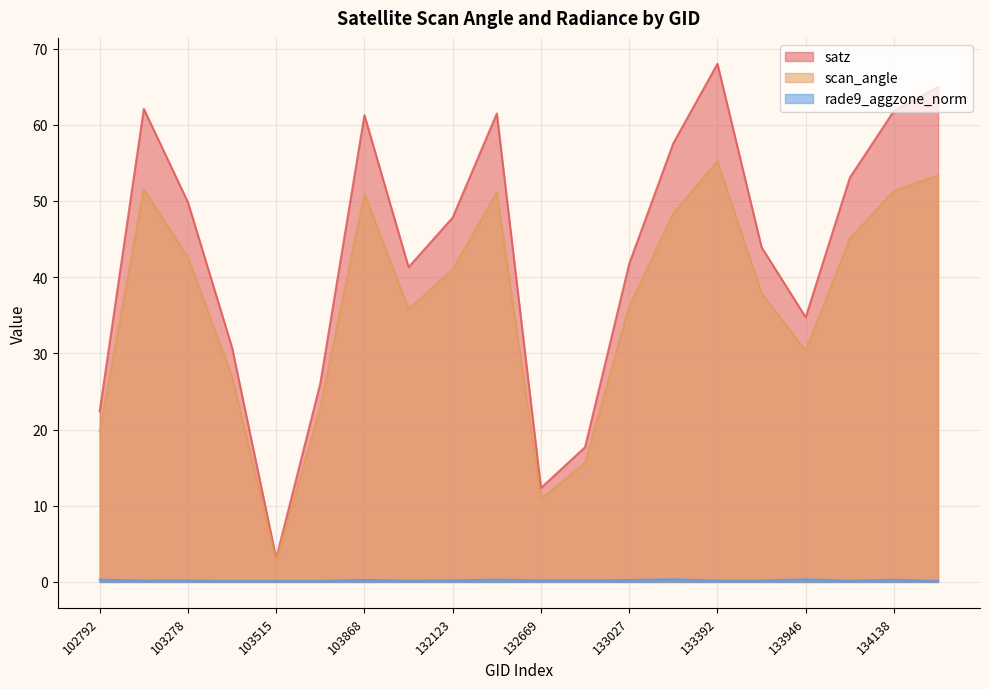

Is the value of satz at 132669 greater than the value of rade9_aggzone_norm at 103160?

Yes